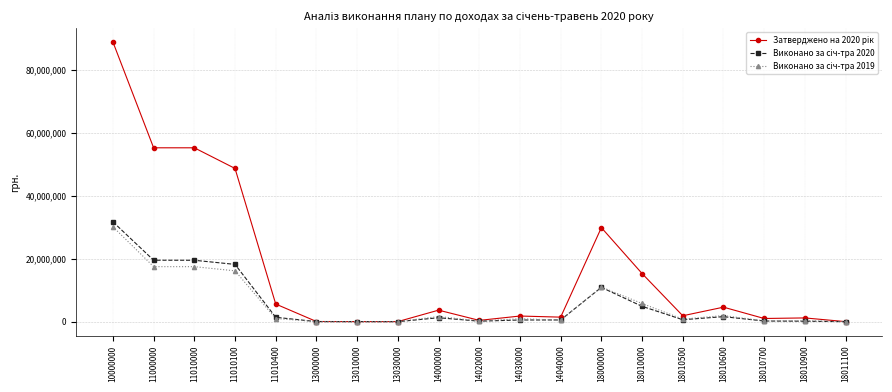

What is the difference between the highest and lowest values at 11010100?

32540493.4